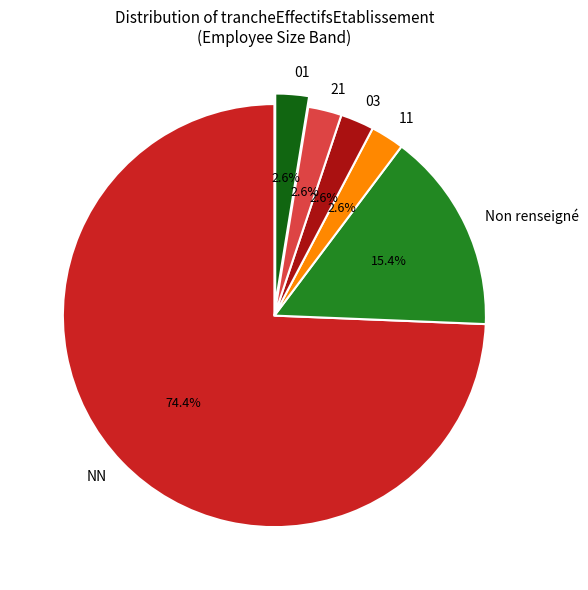

What percentage is the 03 slice, to the nearest percent?

3%